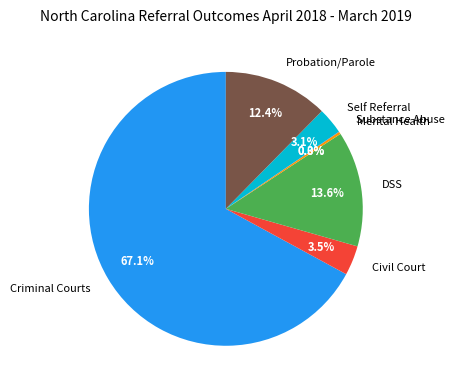

What portion of the pie excludes Criminal Courts?

32.9%